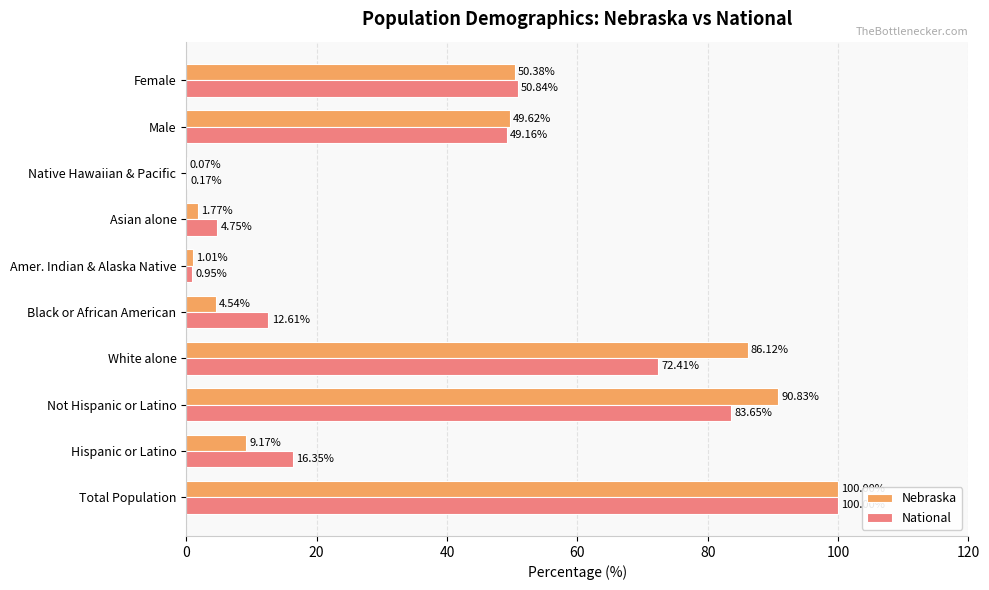

How many categories are shown in the chart?

10